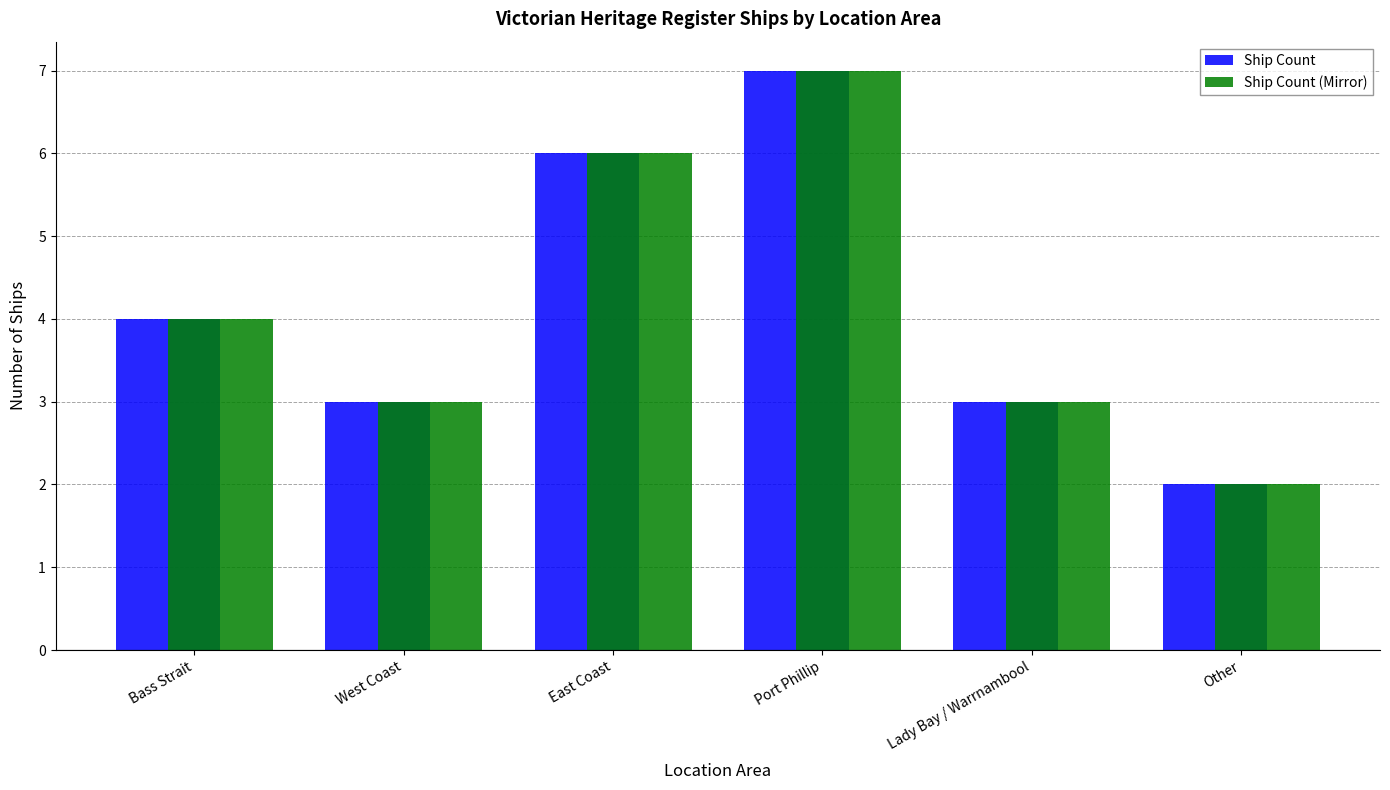

At which label is Ship Count (Mirror) closest to 4?

Bass Strait